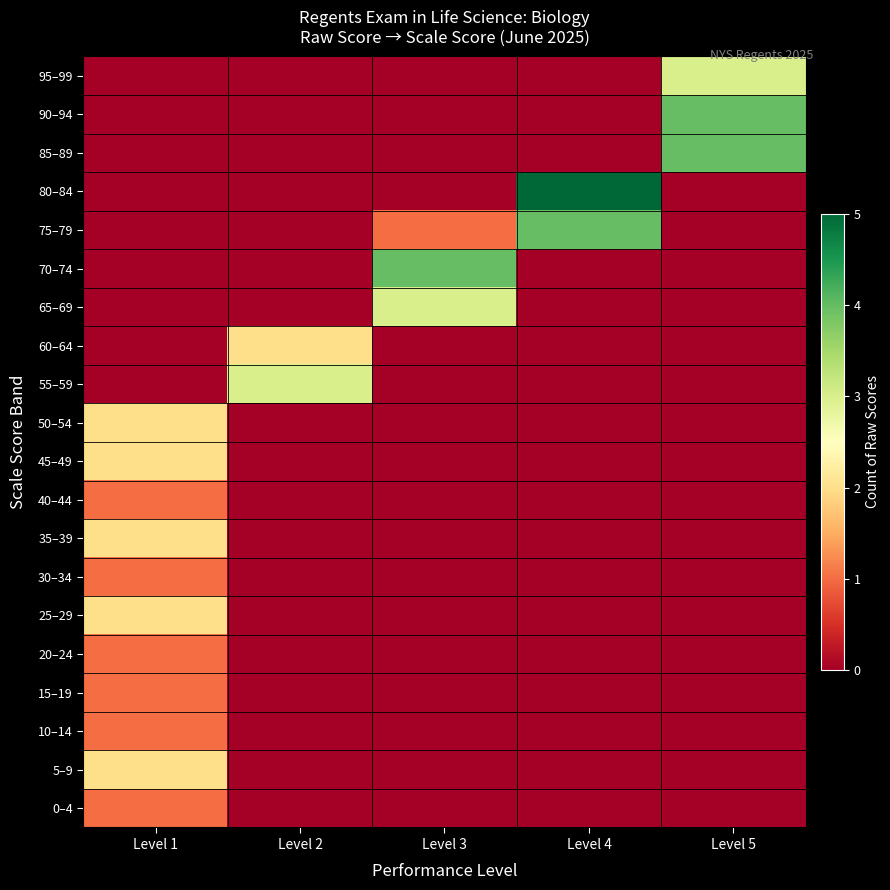

At which category is the sum across all series the highest?

Level 1